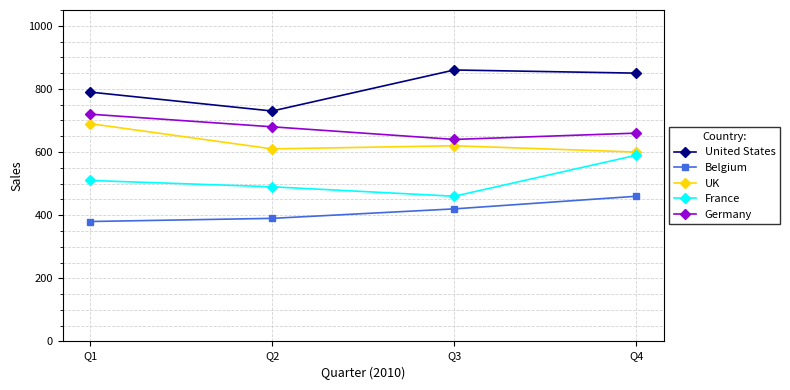

How many data points in United States are less than 850?

2